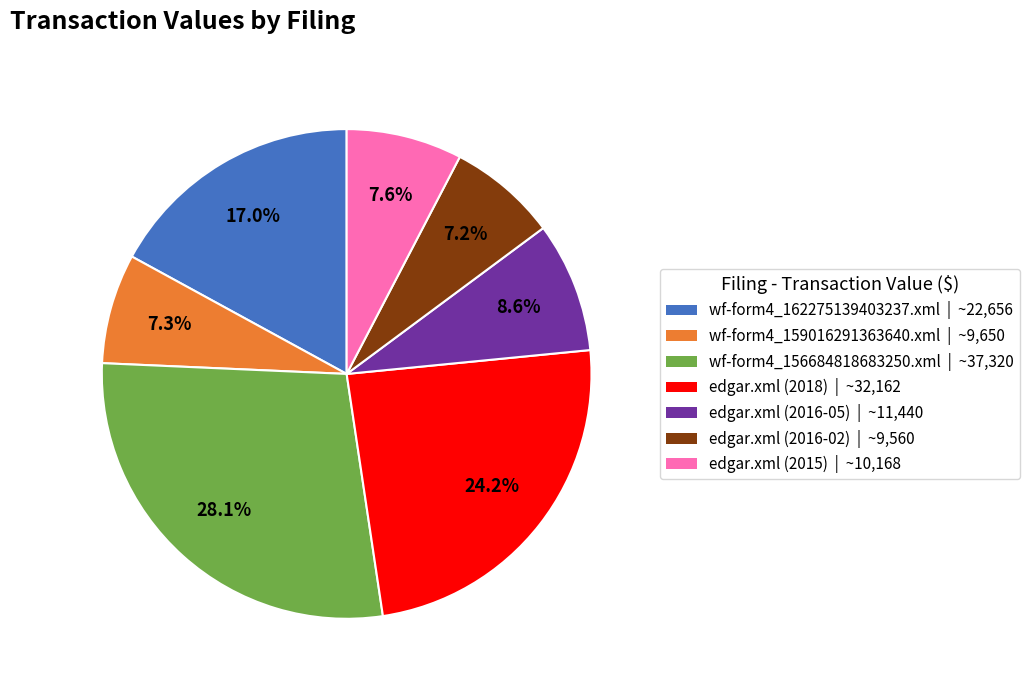

What portion of the pie excludes edgar.xml (2016-02)?

92.8%